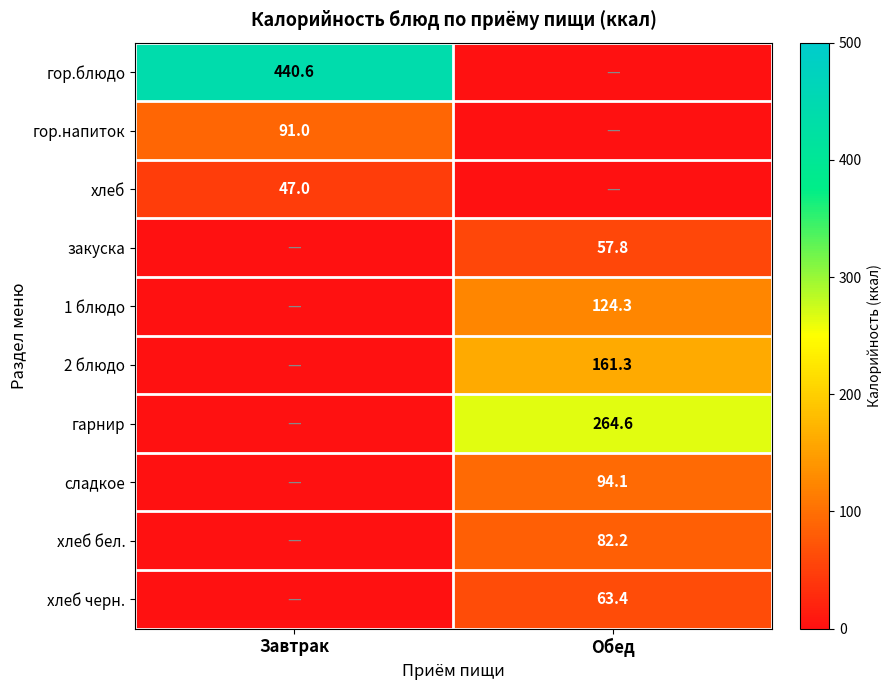

Is it true that хлеб бел. equals 113.7 at Обед?

False